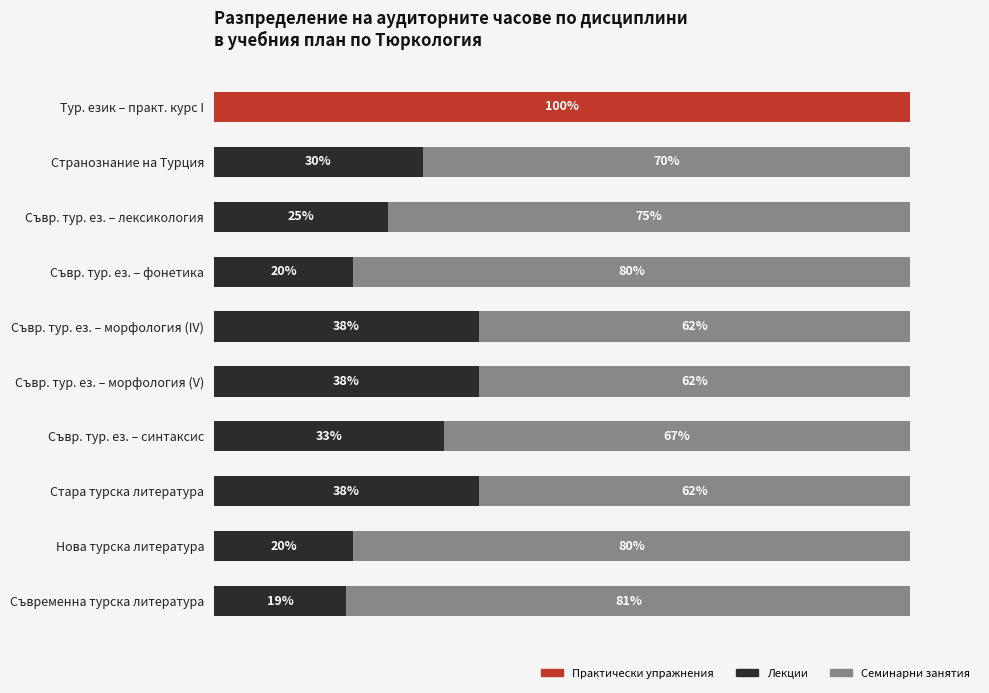

Which category has the highest value in the Практически упражнения series?

Тур. език – практ. курс I